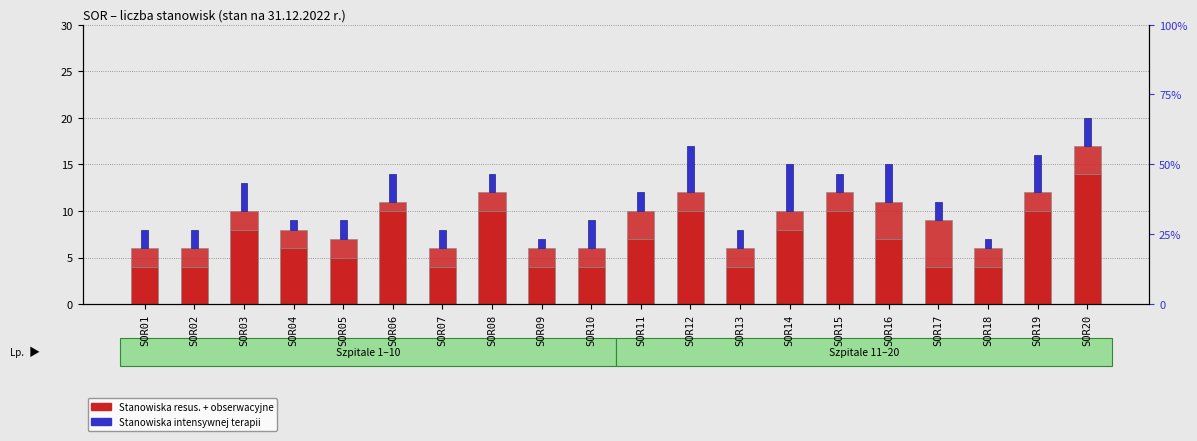

List the labels in order of Liczba stanowisk obserwacyjnych value, smallest first.

SOR01, SOR02, SOR07, SOR09, SOR10, SOR13, SOR17, SOR18, SOR05, SOR04, SOR11, SOR16, SOR03, SOR14, SOR06, SOR08, SOR12, SOR15, SOR19, SOR20